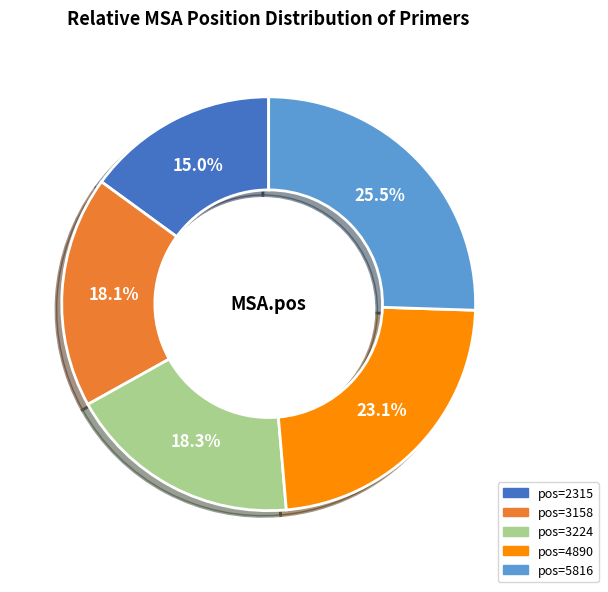

Combined, do pos=5816 and pos=2315 account for over 50%?

No